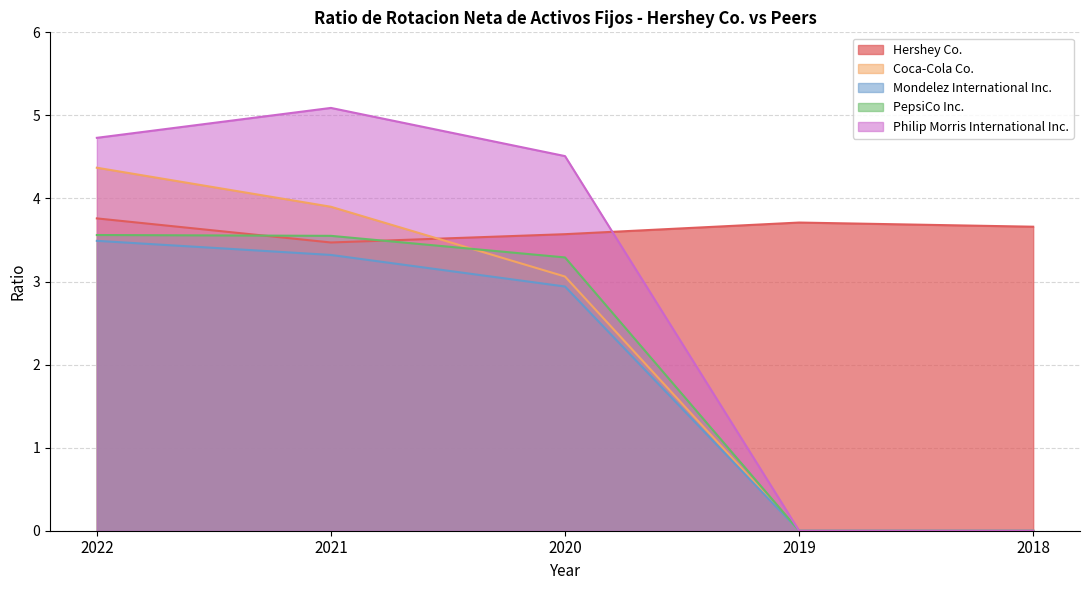

Rank the categories by Hershey Co. value from highest to lowest.

2022, 2019, 2018, 2020, 2021